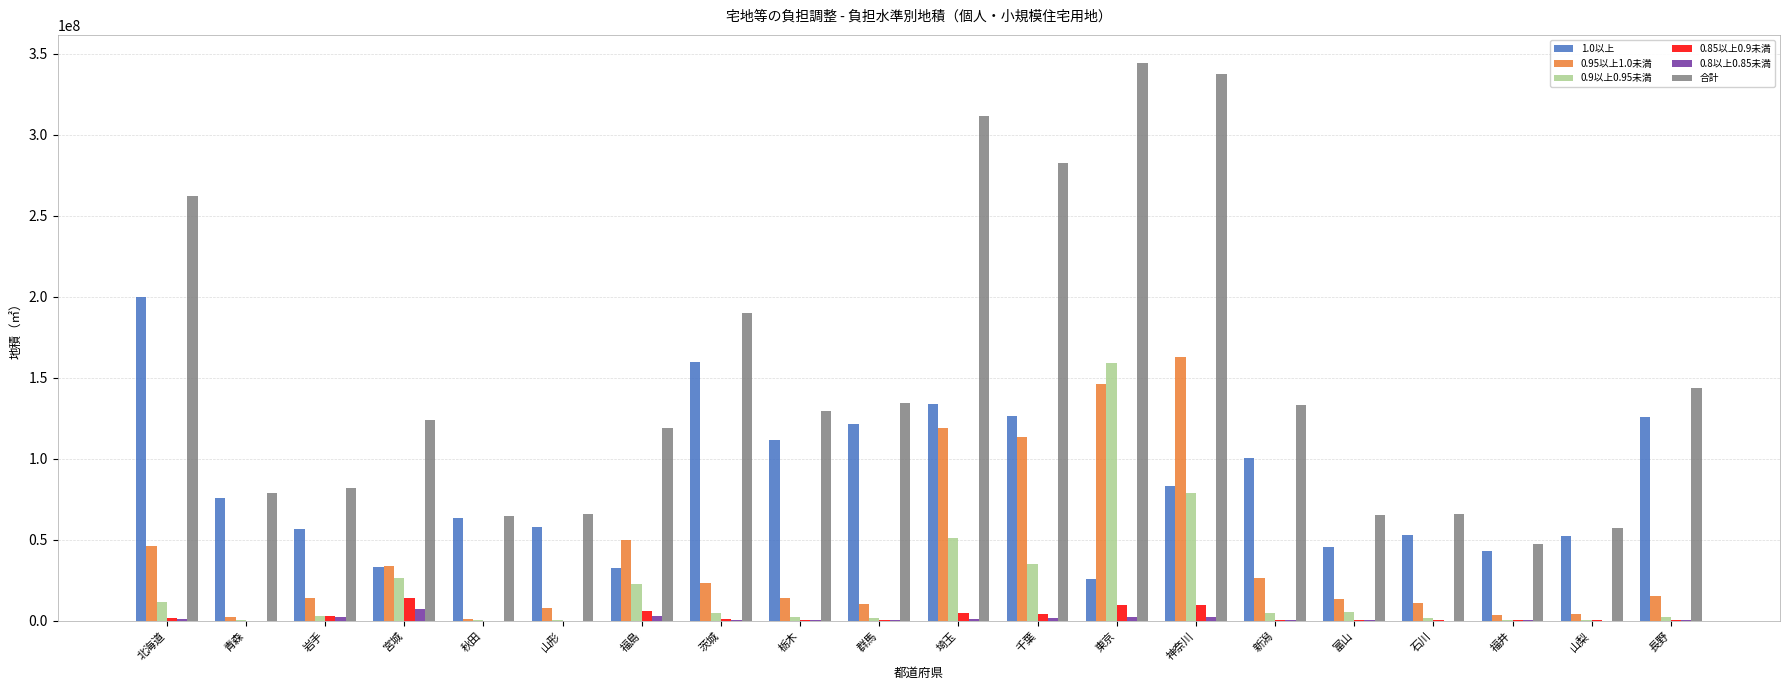

Are the bars horizontal?

No